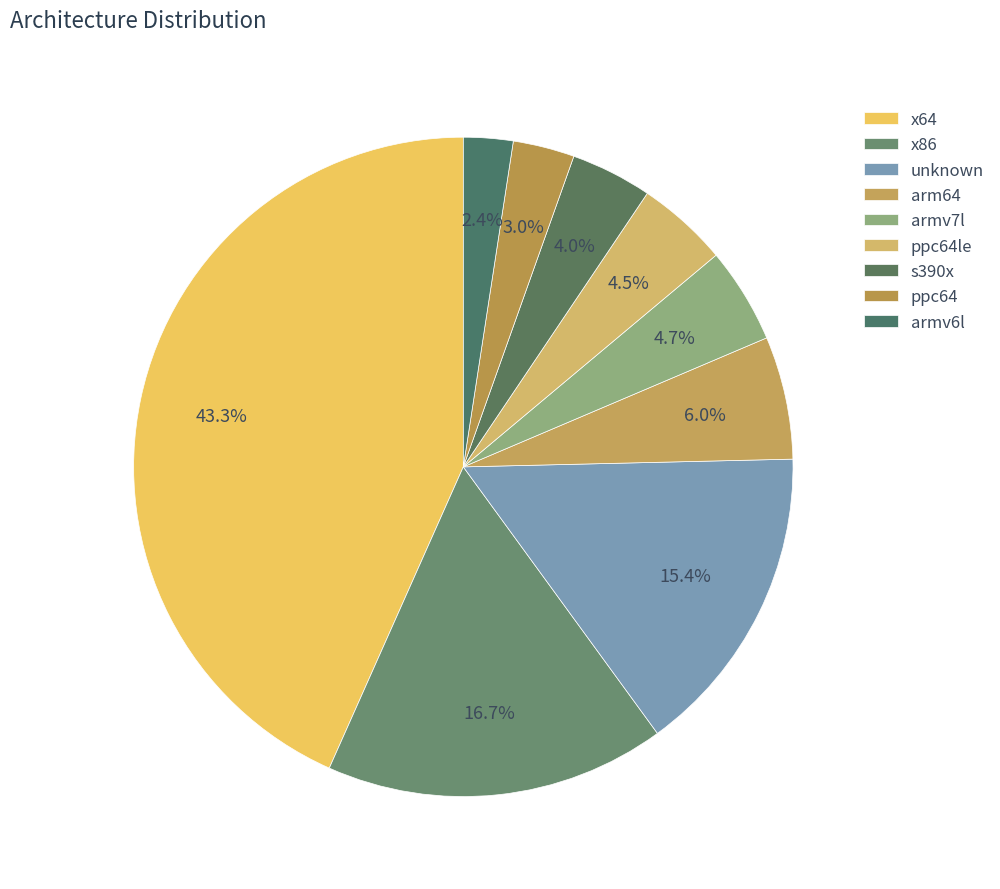

How many slices are in this pie chart?

9